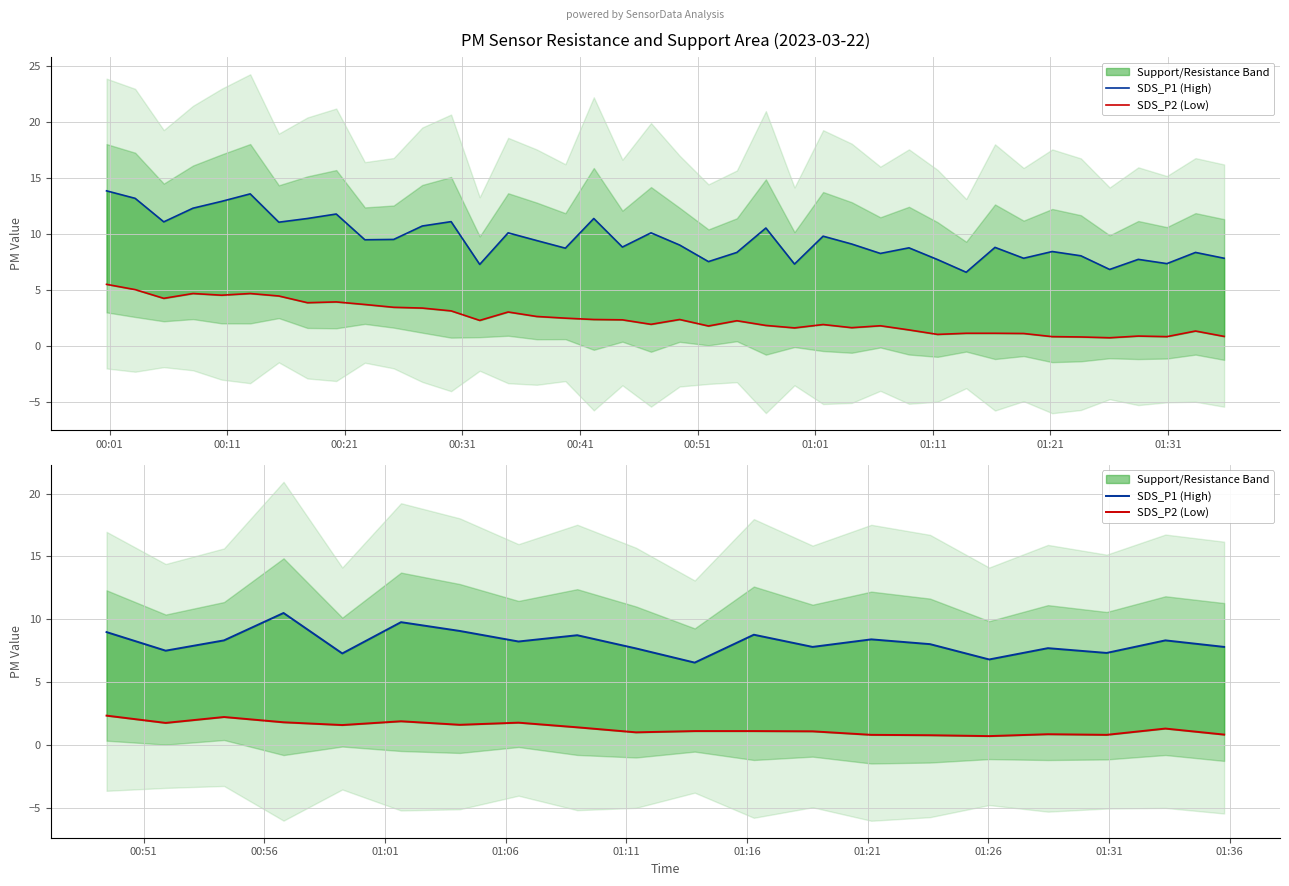

What is the lowest value of the SDS_P1 (High) series?

6.5